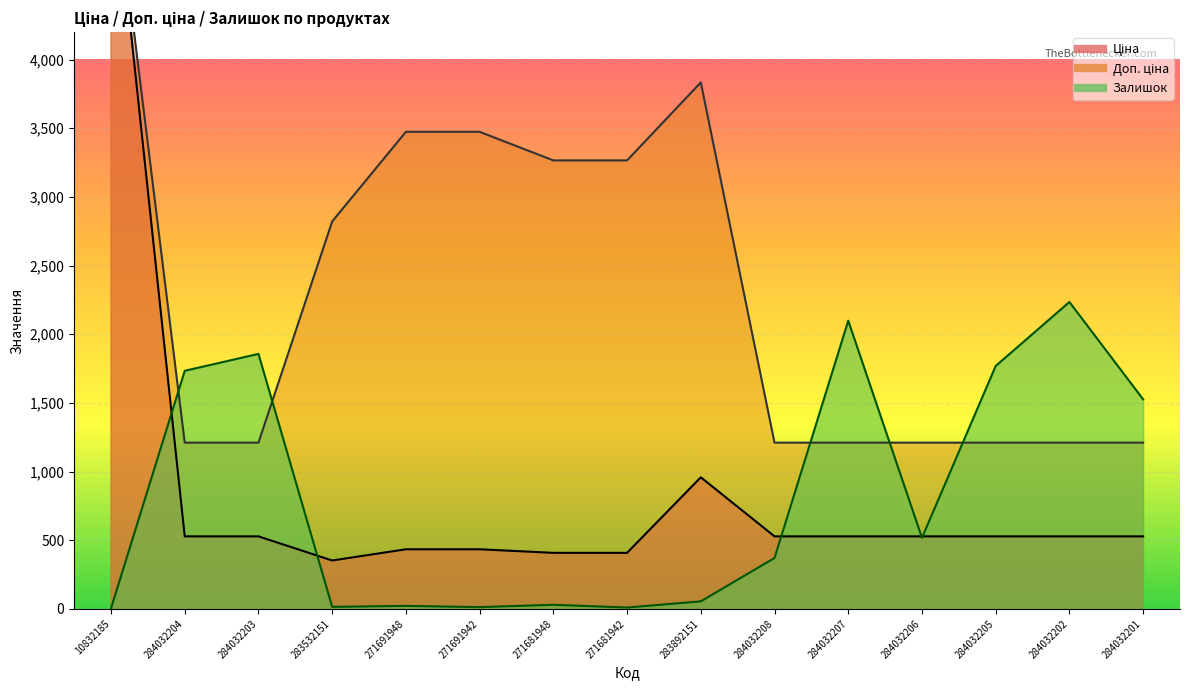

What is the label of the 5th point from the right?

284032207